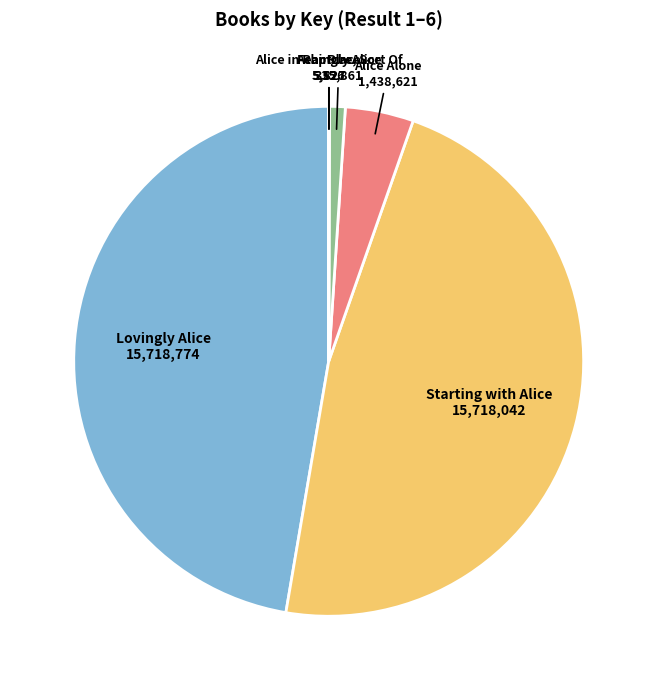

What is the ratio of the value at Starting with Alice to the value at Alice Alone?

10.9